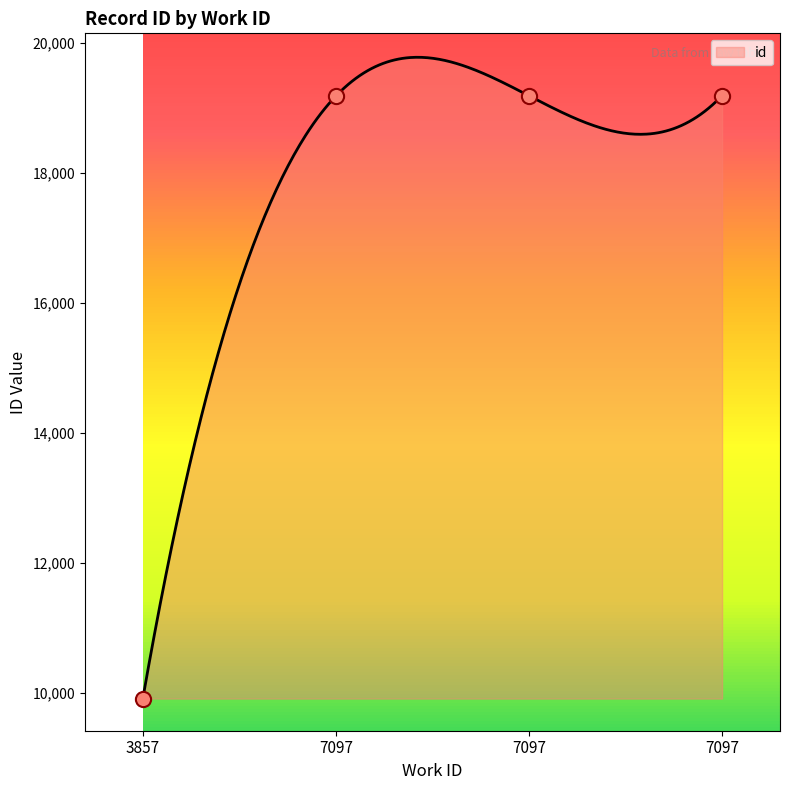

What is the change in value from 7097 to 7097?

+2